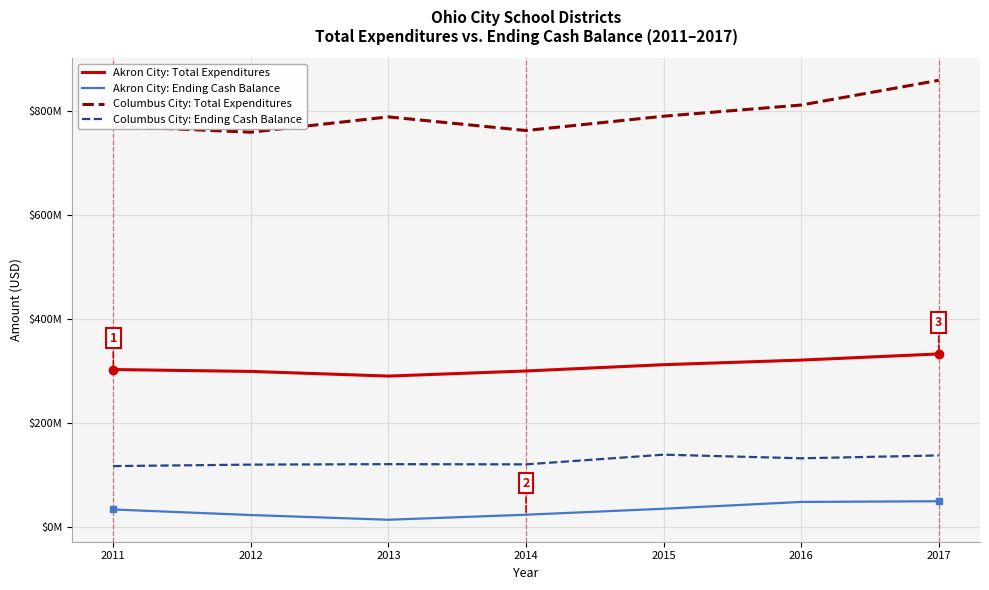

True or false: Akron City: Total Expenditures and Columbus City: Total Expenditures intersect in this chart.

False